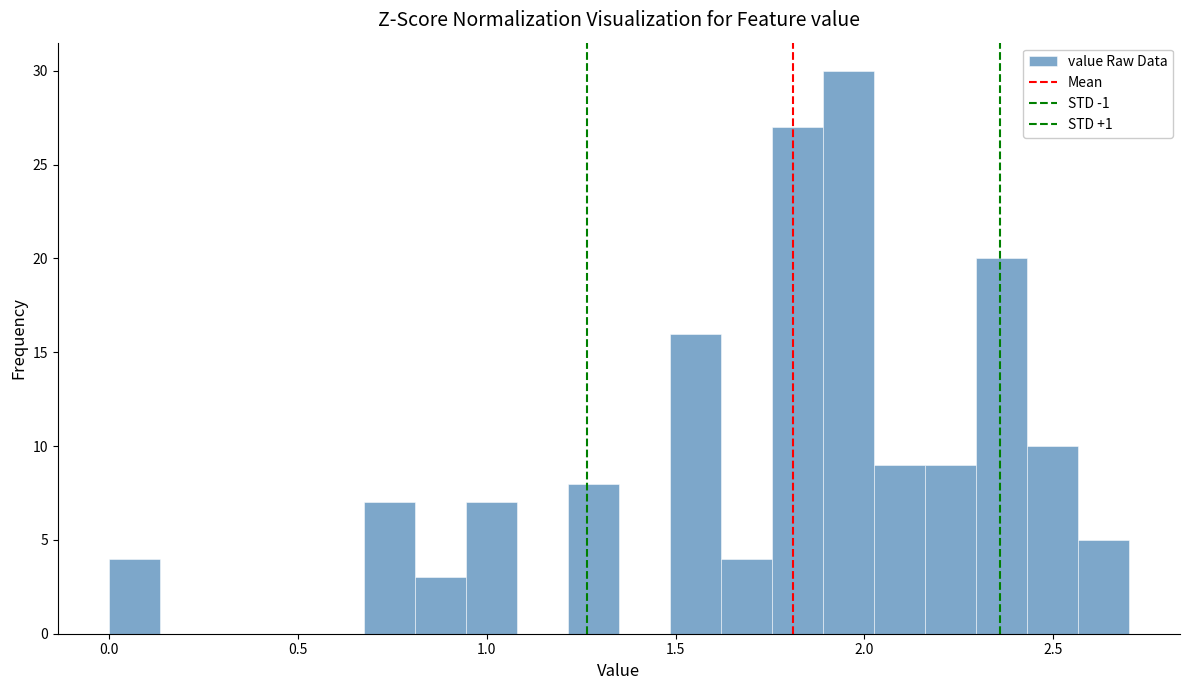

Around what value on the x-axis is the tallest bar? Give the approximate position of its centre, as read against the axis.

1.95